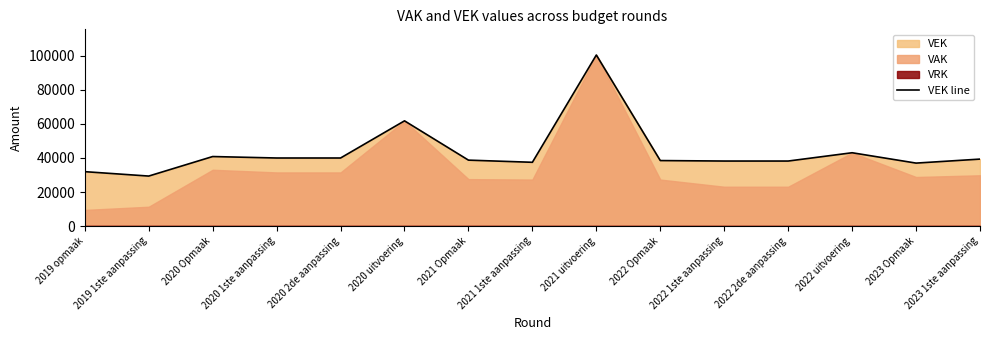

What is the difference between the values at 2021 uitvoering and 2021 1ste aanpassing?

63025